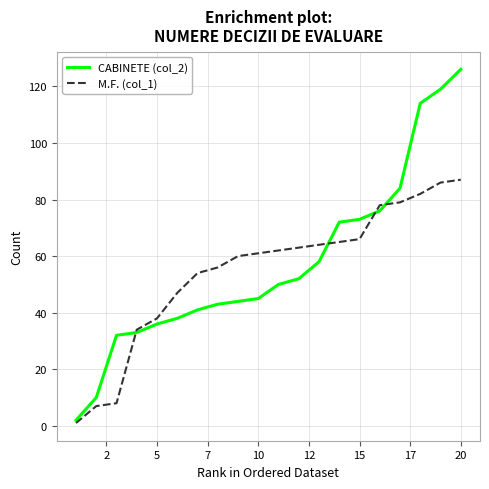

List the series in order of their peak value, lowest first.

M.F. (col_1), CABINETE (col_2)